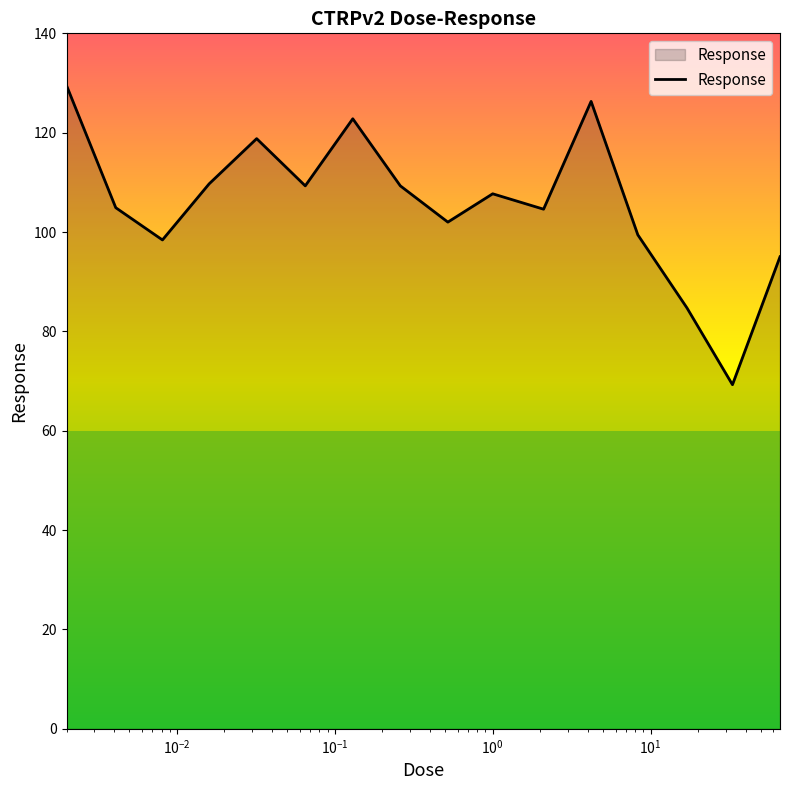

What is the minimum value shown in the chart?

69.3